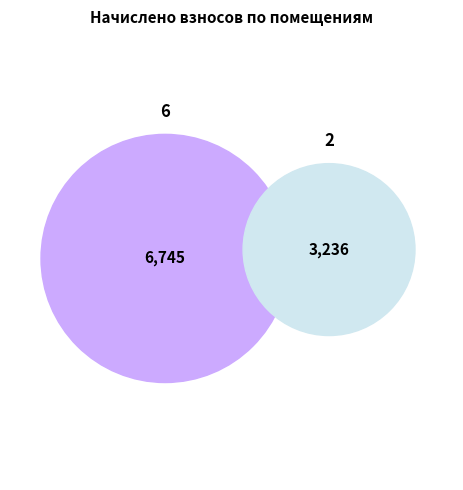

Does 8 account for over 50% of the chart?

No